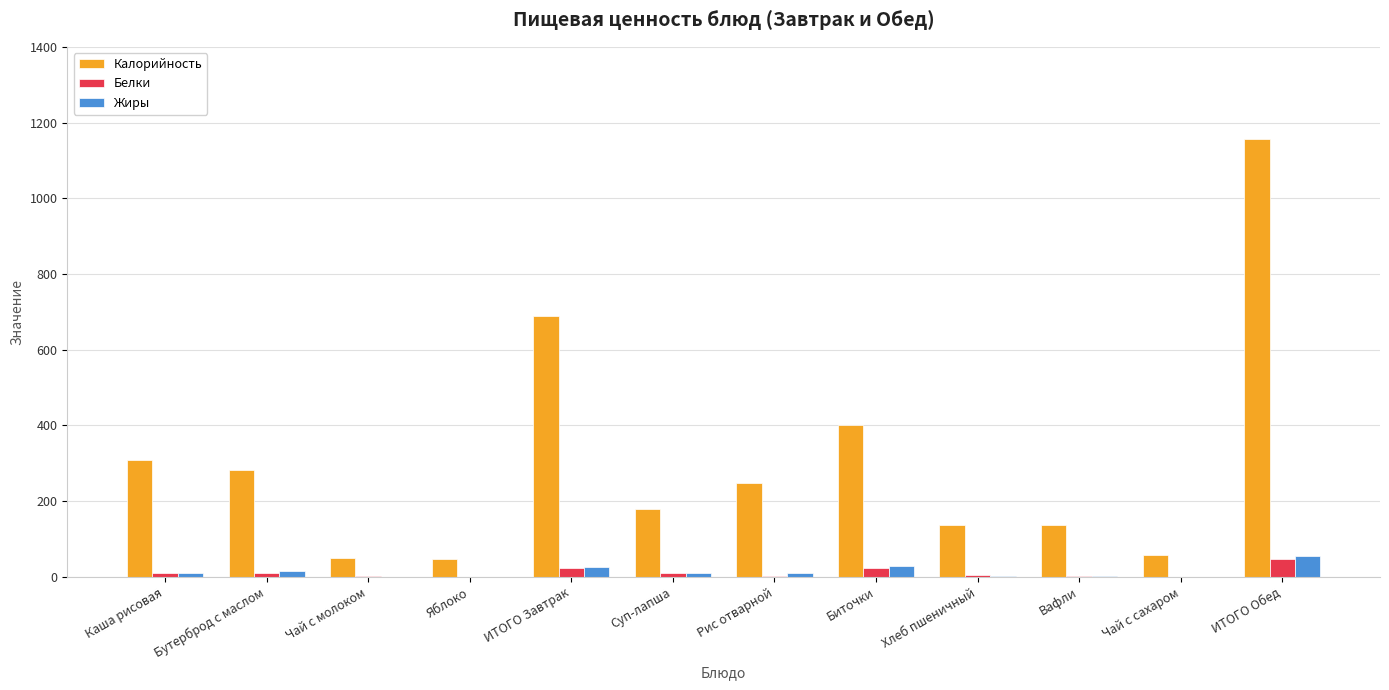

What value does the Калорийность series have at Бутерброд с маслом?

282.7